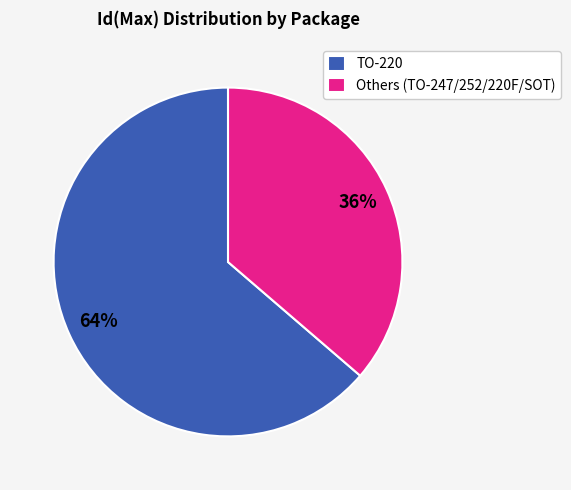

What is the majority slice?

TO-220